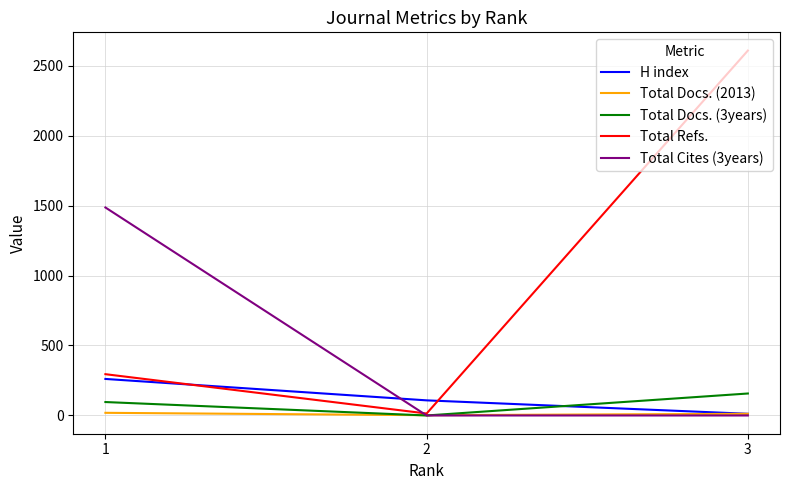

Which series changed the most between 1 and 3?

Total Refs.